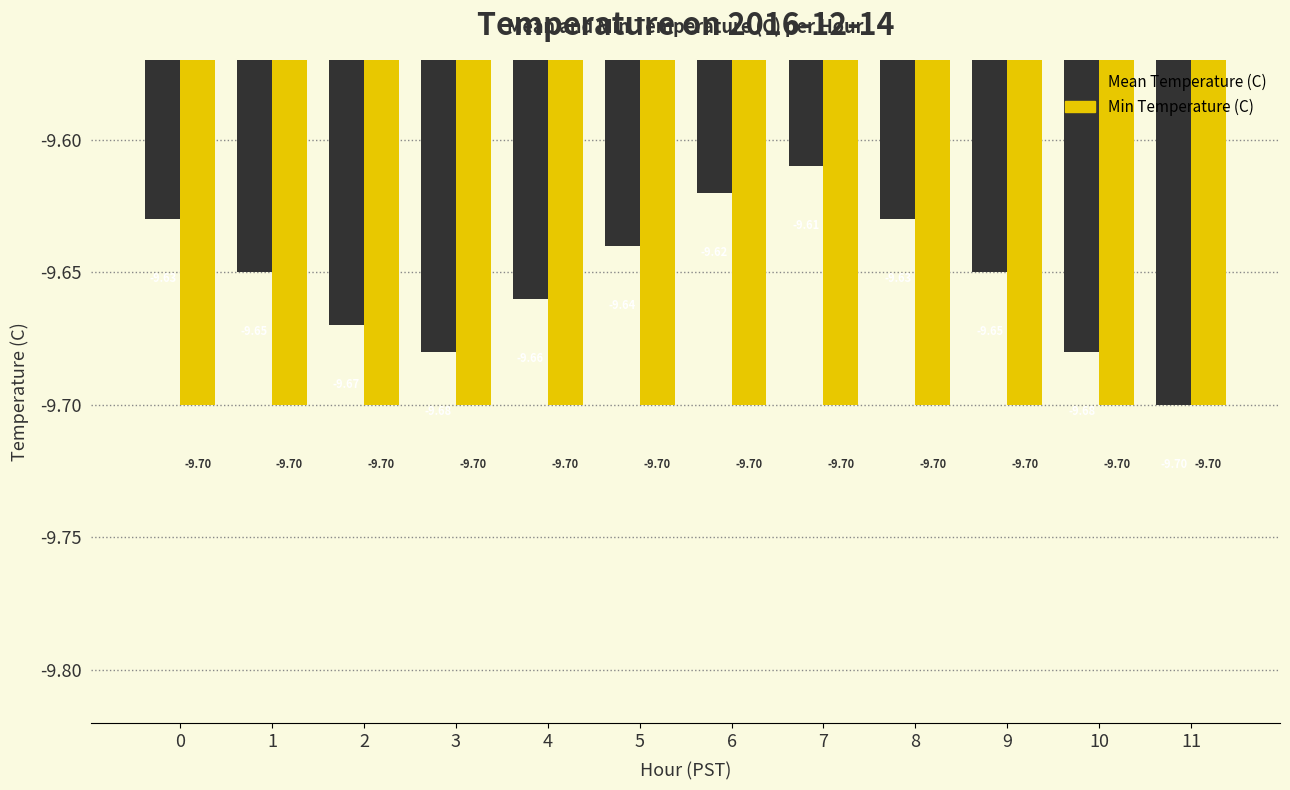

True or false: Min Temperature (C) has a value of -16.5 at 11.

False